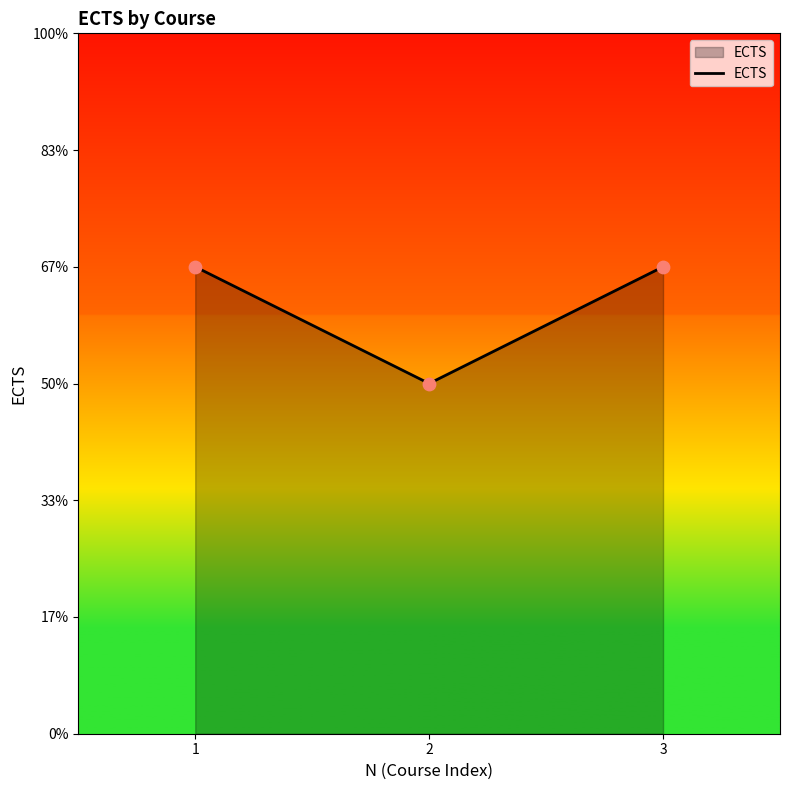

Is this an area chart (filled region under the line)?

Yes